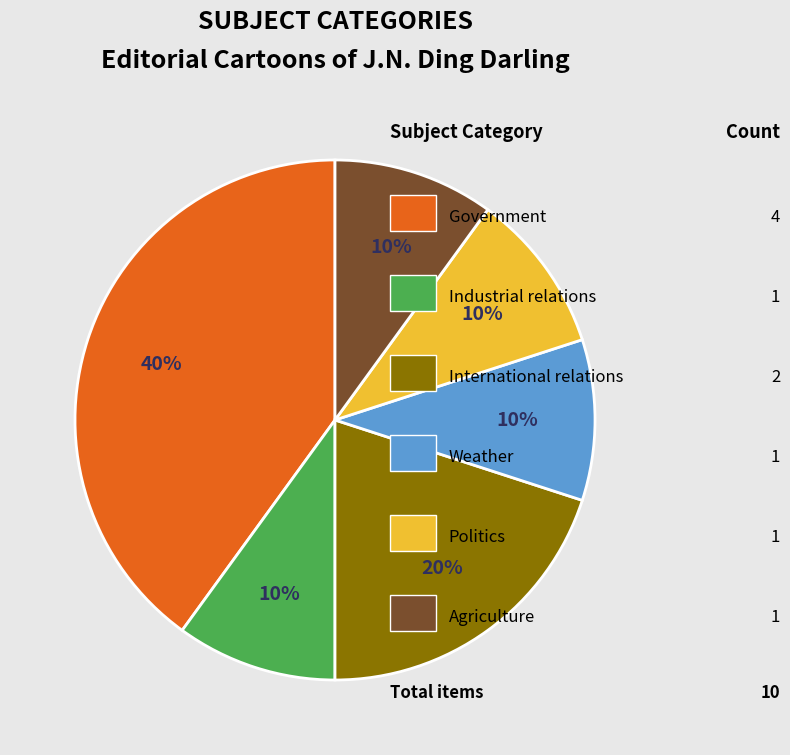

To the nearest percent, what is the average slice percentage?

17%